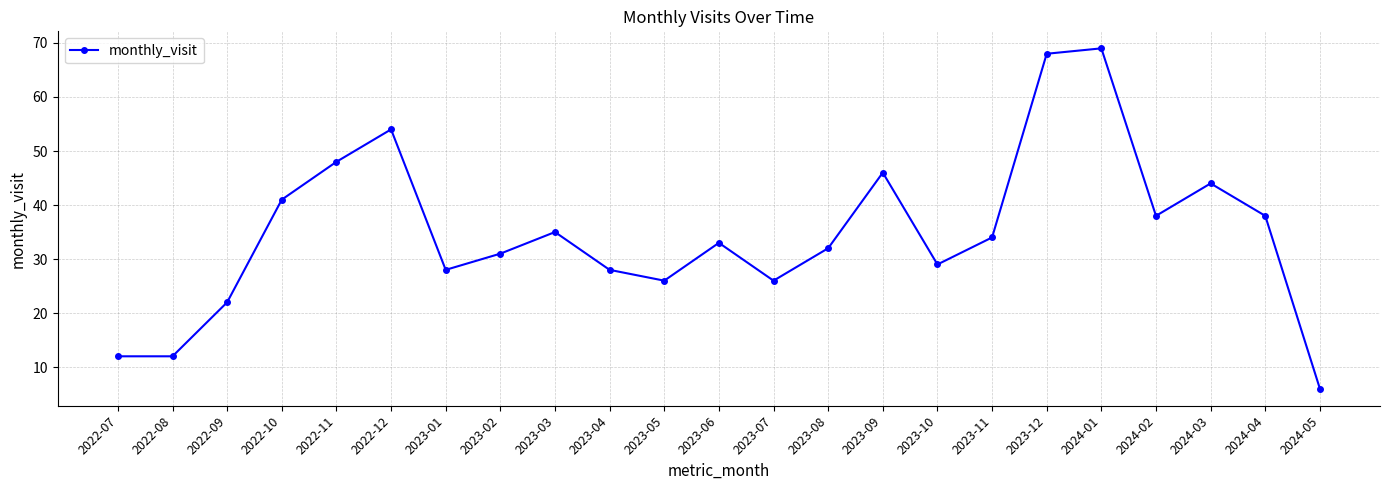

Does the chart have visible grid lines?

Yes